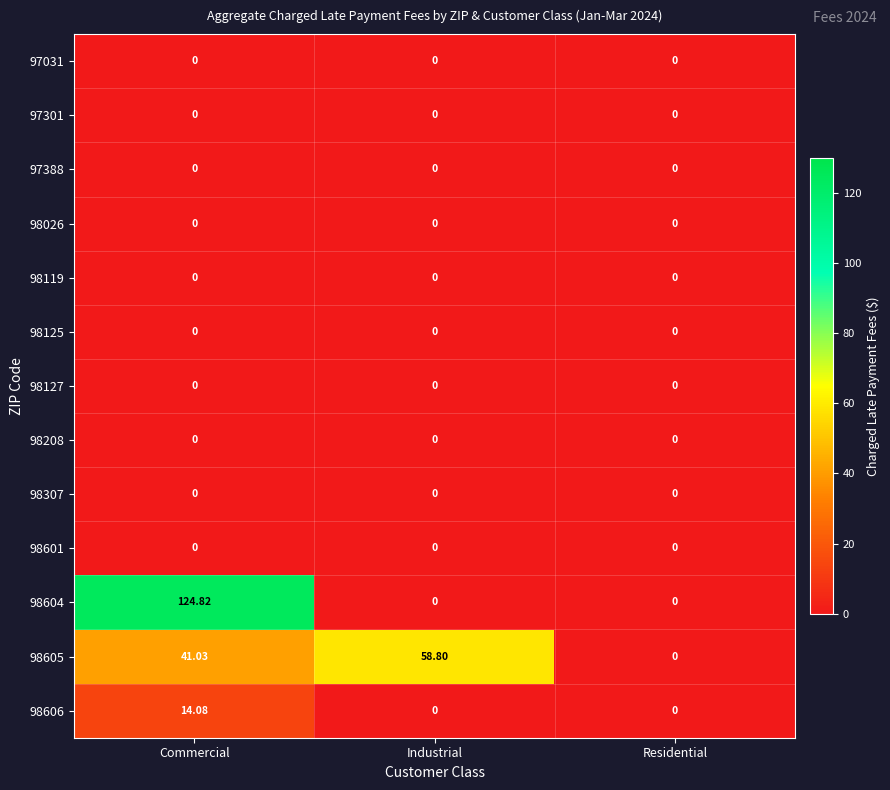

At which label does 98605 reach its peak?

Industrial